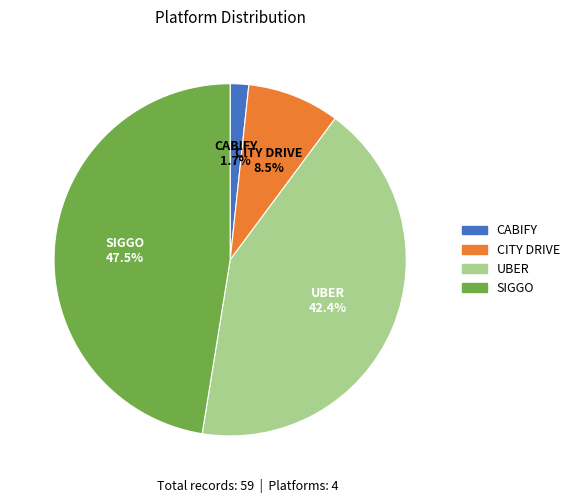

Is it true that CITY DRIVE is 1% of the pie?

False